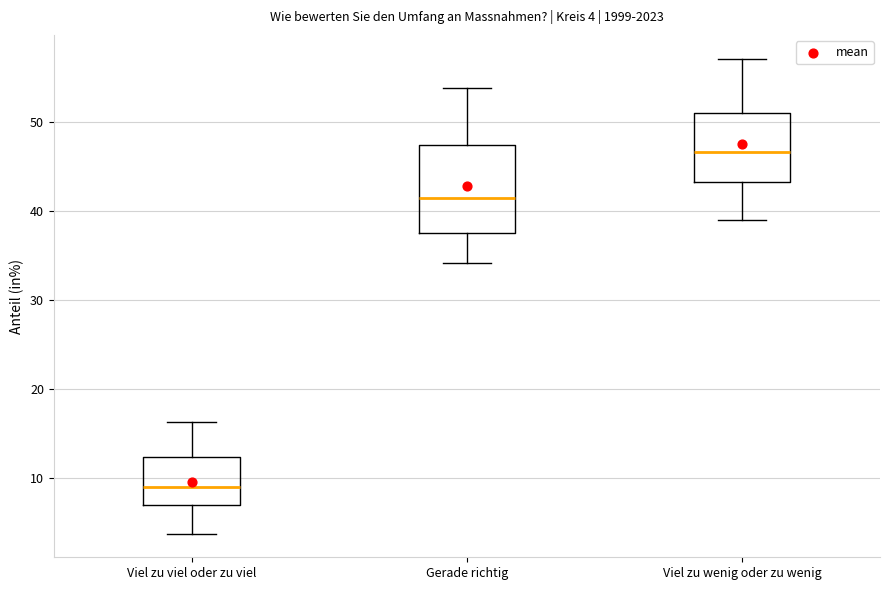

Comparing the boxes themselves (not the whiskers), which one is the tallest?

Gerade richtig